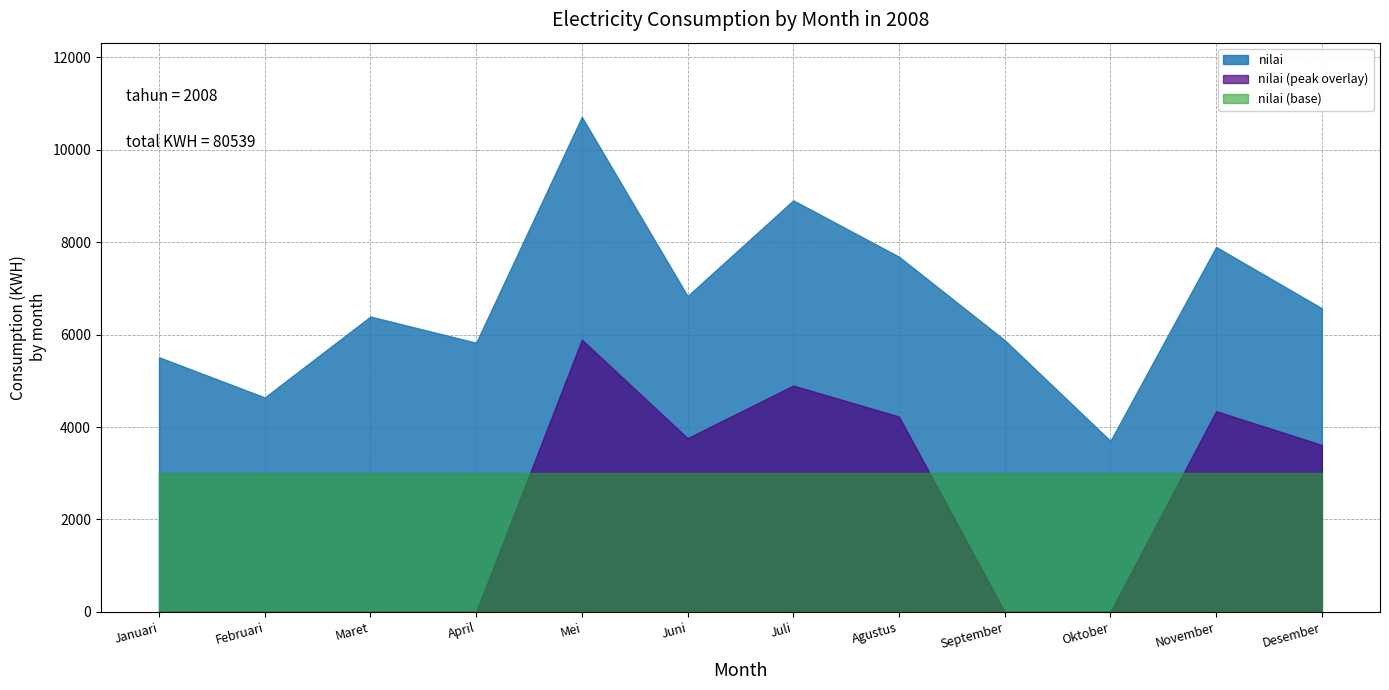

How many distinct data groups are displayed?

3